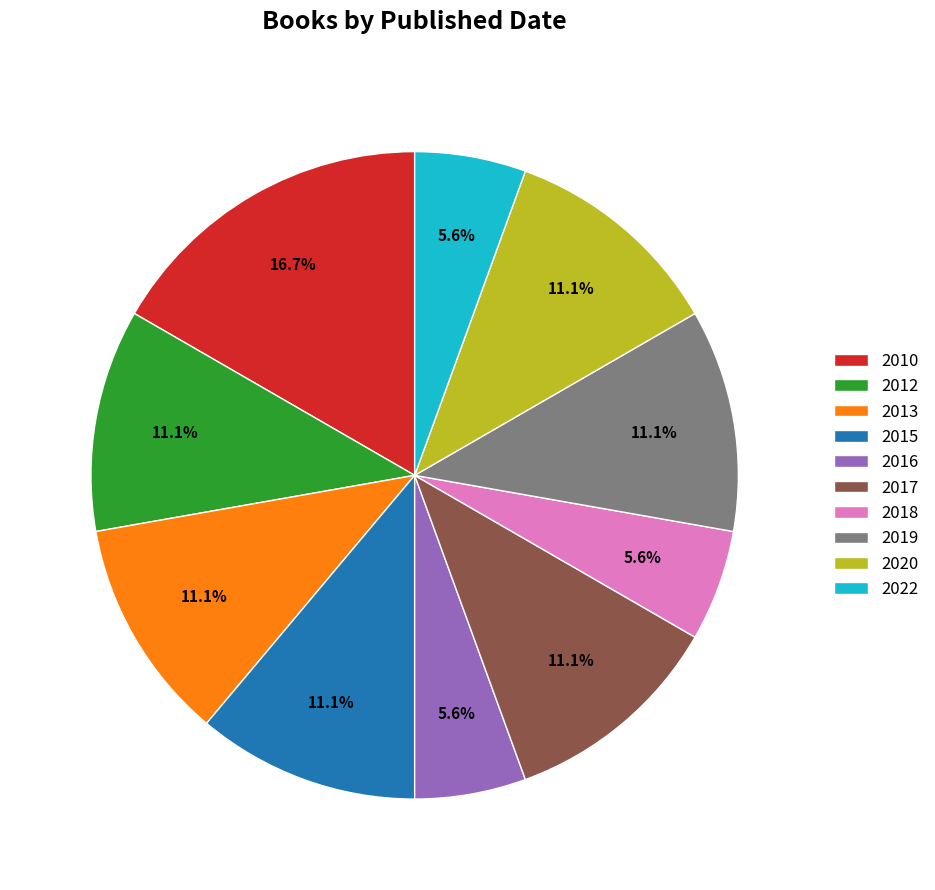

To the nearest percent, what is the average slice percentage?

10%